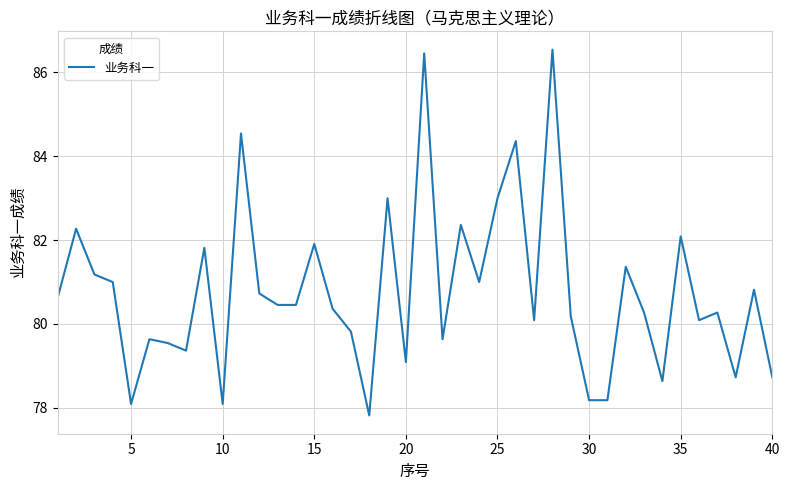

What is the greatest value displayed?

86.5